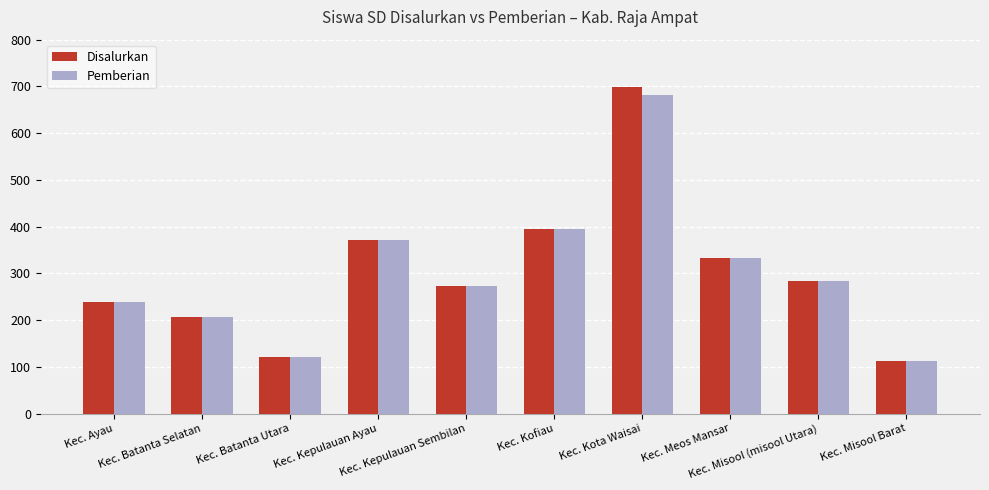

Reading left to right, transcribe all the data shown in this chart.

Disalurkan: Kec. Ayau=239	Kec. Batanta Selatan=207	Kec. Batanta Utara=121	Kec. Kepulauan Ayau=371	Kec. Kepulauan Sembilan=274	Kec. Kofiau=395	Kec. Kota Waisai=699	Kec. Meos Mansar=333	Kec. Misool (misool Utara)=283	Kec. Misool Barat=113
Pemberian: Kec. Ayau=239	Kec. Batanta Selatan=207	Kec. Batanta Utara=121	Kec. Kepulauan Ayau=371	Kec. Kepulauan Sembilan=274	Kec. Kofiau=395	Kec. Kota Waisai=682	Kec. Meos Mansar=333	Kec. Misool (misool Utara)=283	Kec. Misool Barat=113